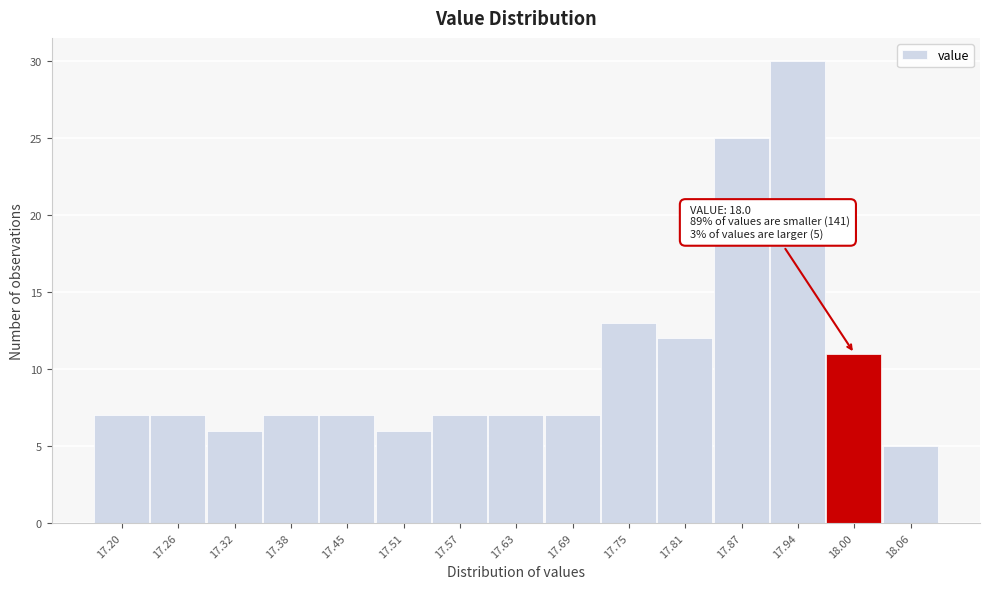

Reading left to right, what are all the values shown in this chart?

7	7	6	7	7	6	7	7	7	13	12	25	30	11	5